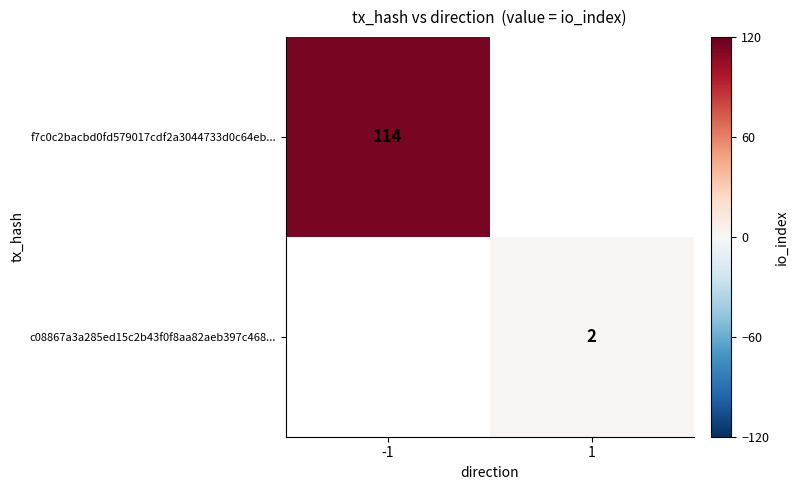

The value of c08867a3a285ed15c2b43f0f8aa82aeb397c468... at 1 is 2. True or false?

True